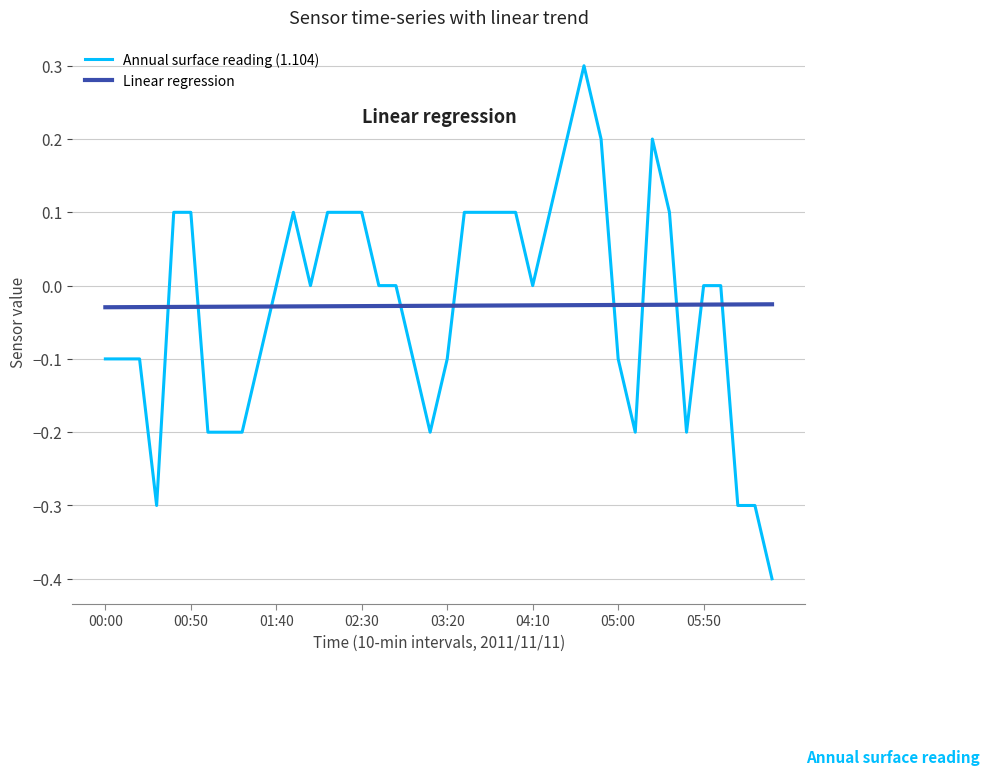

List the series in order of their peak value, highest first.

Annual surface reading (1.104), Linear regression